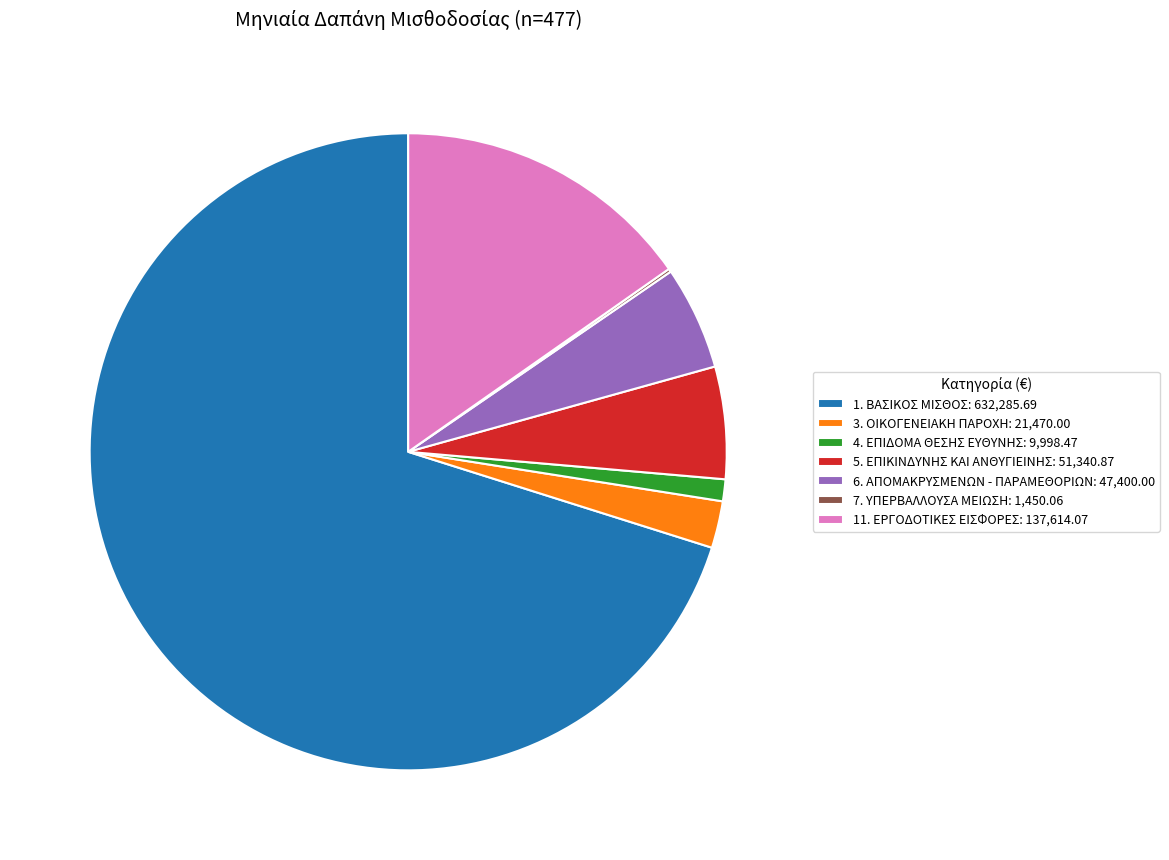

Does any single category account for the majority?

Yes